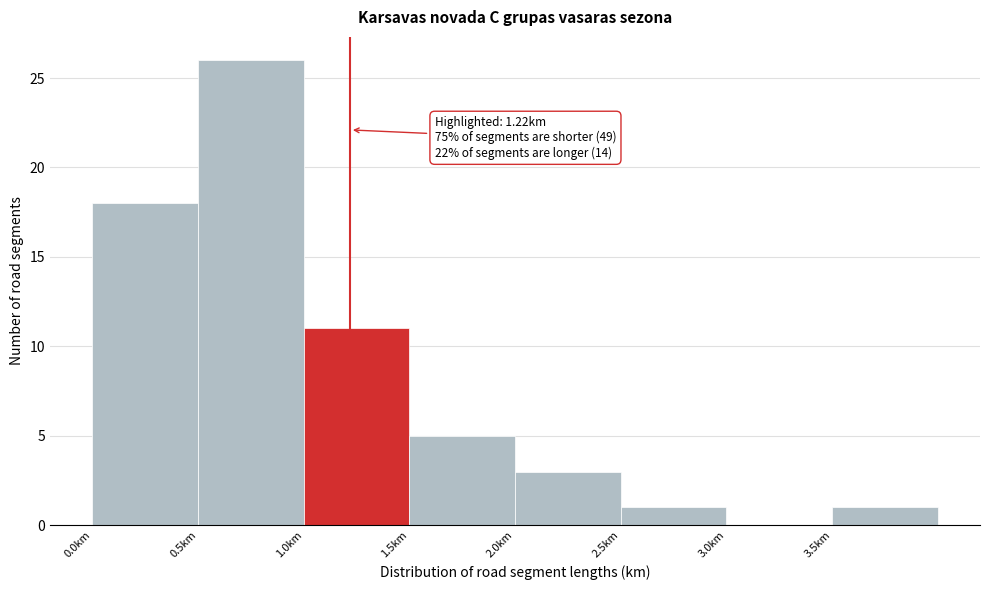

Which range on the x-axis has the tallest bar?

0.5 to 1.0